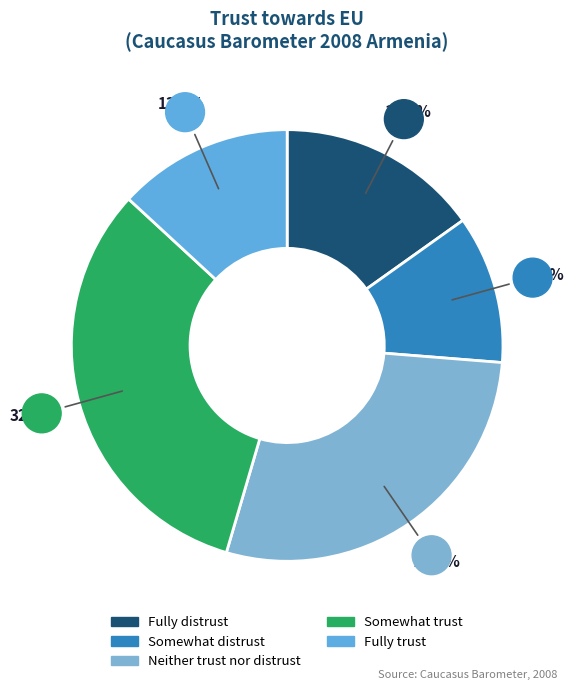

Is there any slice that represents more than half of the pie?

No